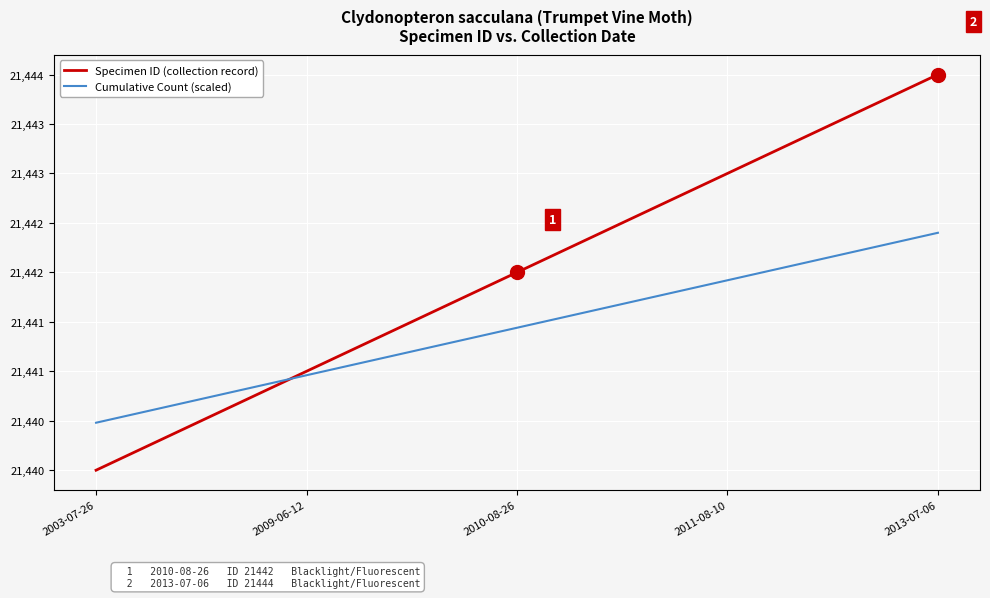

At which category does the chart reach its peak across all series?

2013-07-06